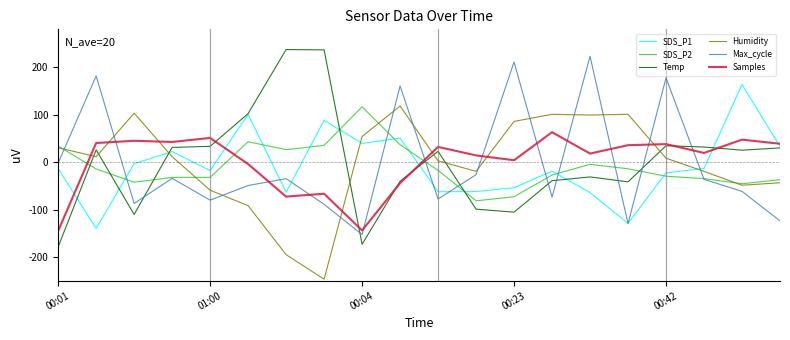

What is the highest value of the Humidity series?

118.3